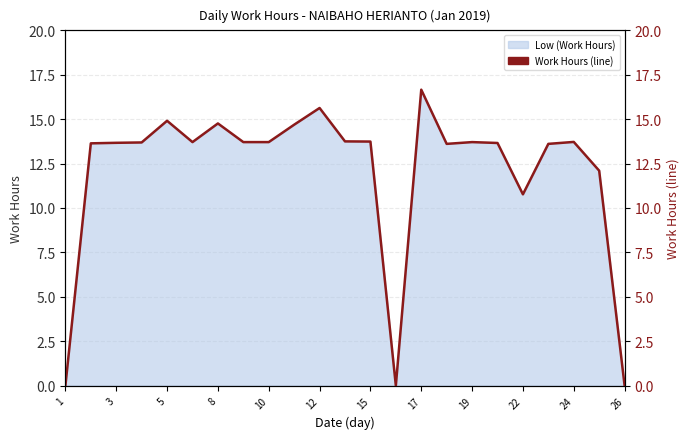

What is the value of the 6th point from the left?

13.7